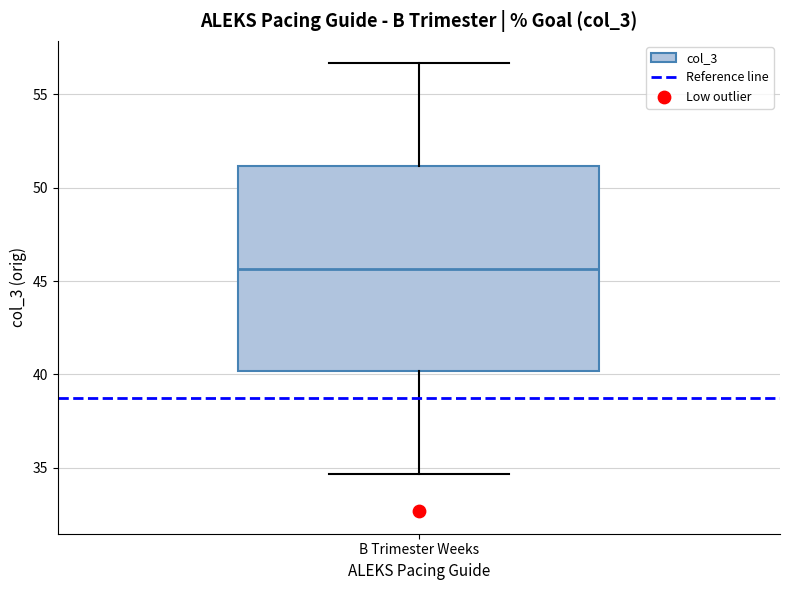

Where does the median line of the box for B Trimester Weeks sit on the y-axis? The values are not printed on the chart, so give them approximately, as read against the axis.

45.5